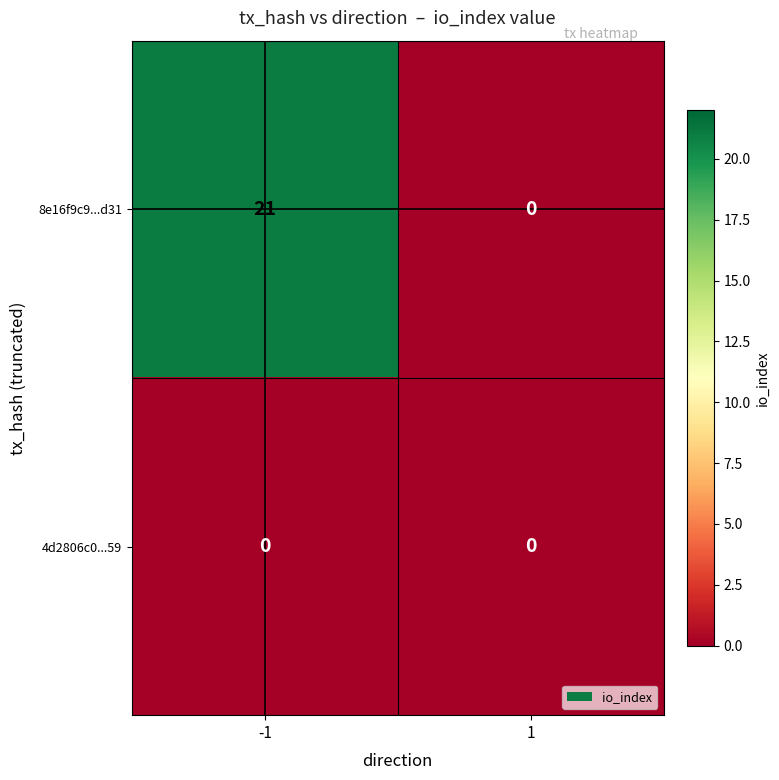

What value does the 8e16f9c9...d31 series have at -1, to the nearest 5?

20